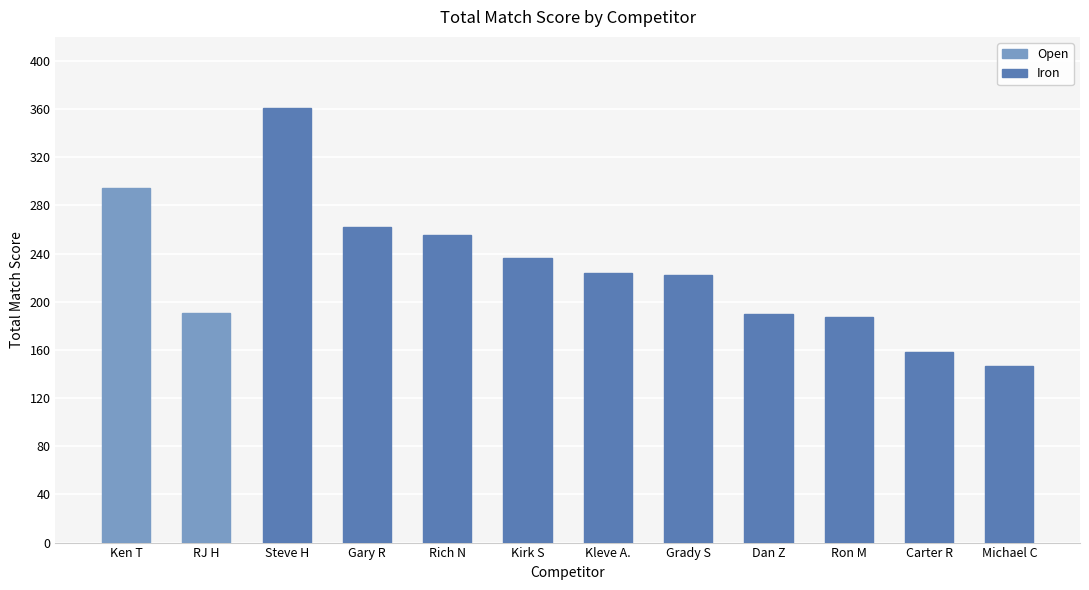

What is the difference between the maximum and minimum values?

214.2